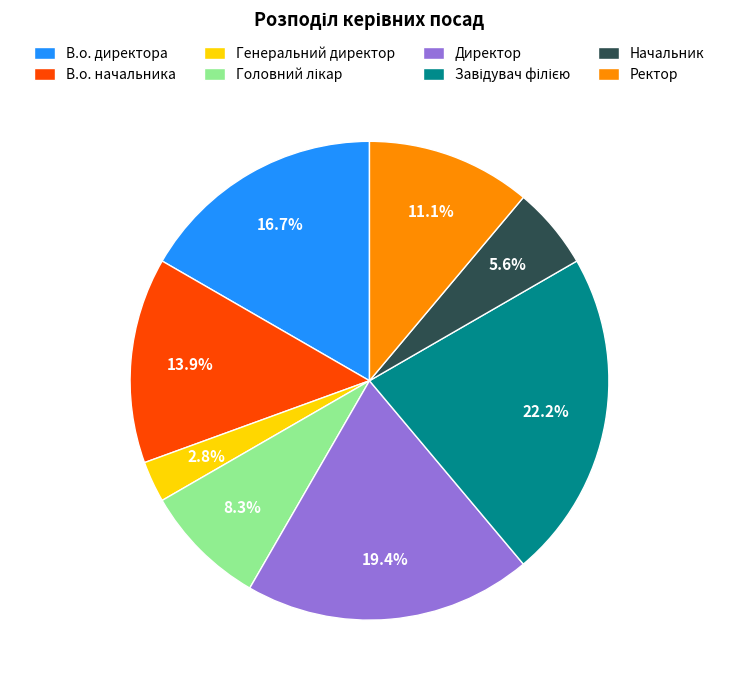

Approximately how many times larger is the value at В.о. директора compared to В.о. начальника?

1.2